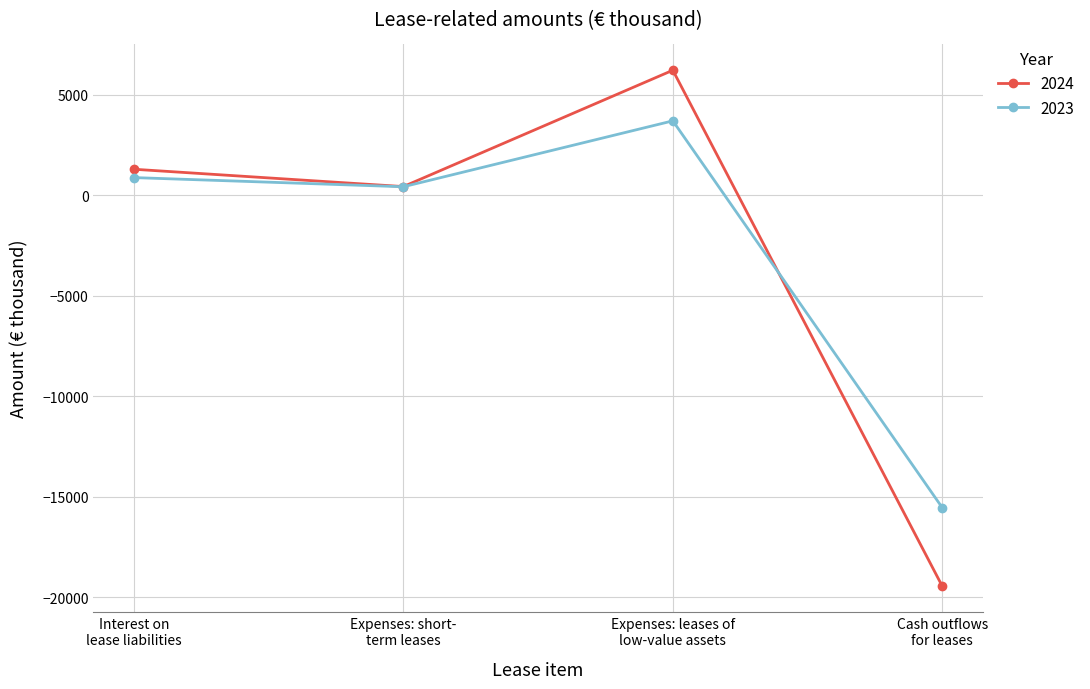

What is the value of the 2023 point at the 3rd from the left?

3691